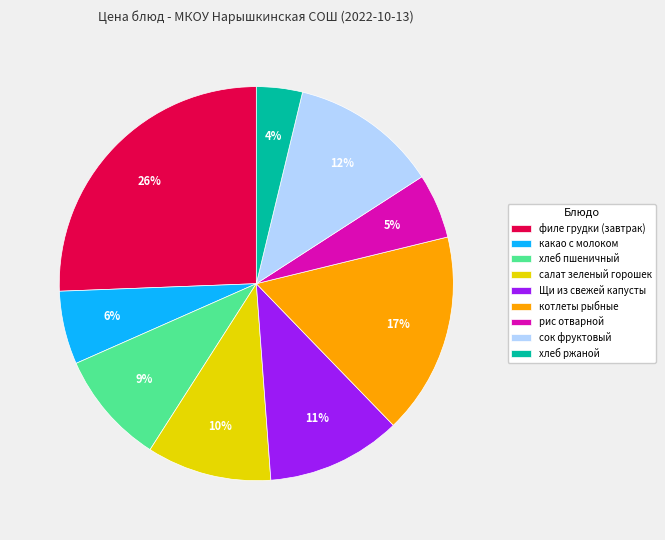

Count the number of slices in the pie.

9